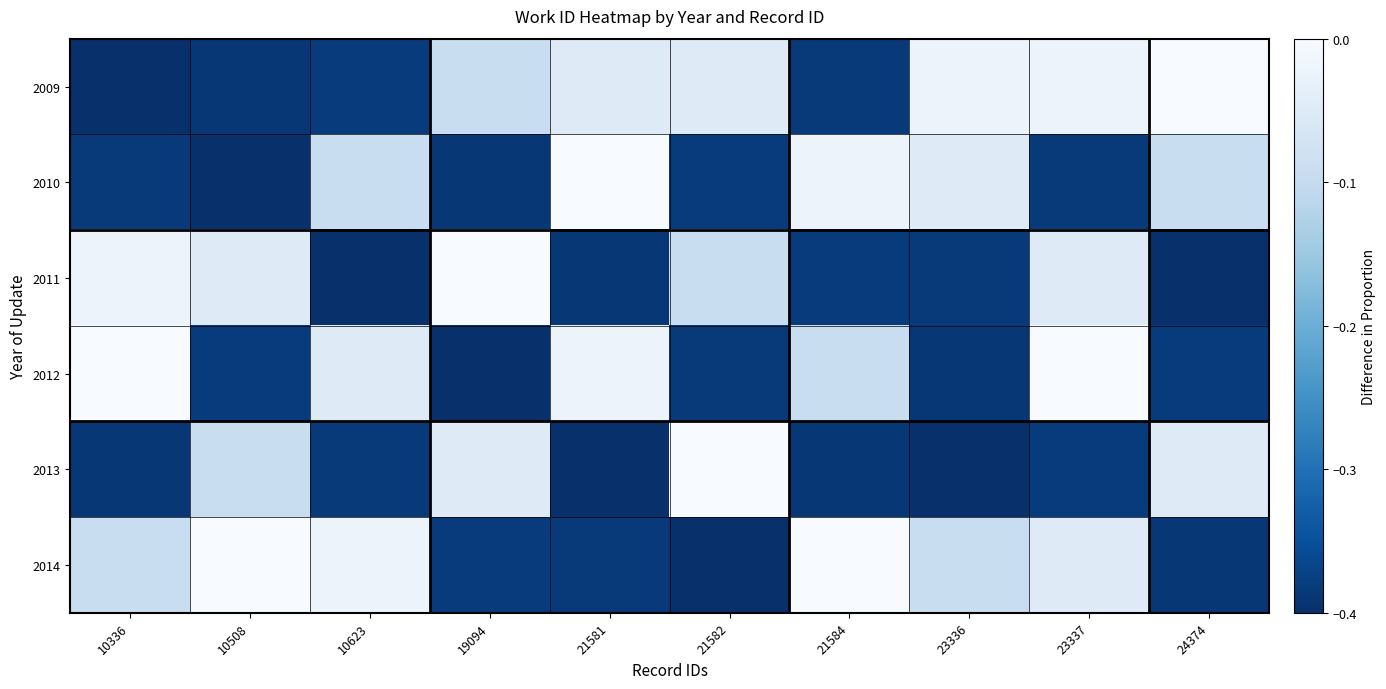

List the series in order of their peak value, highest first.

2009, 2010, 2011, 2012, 2013, 2014